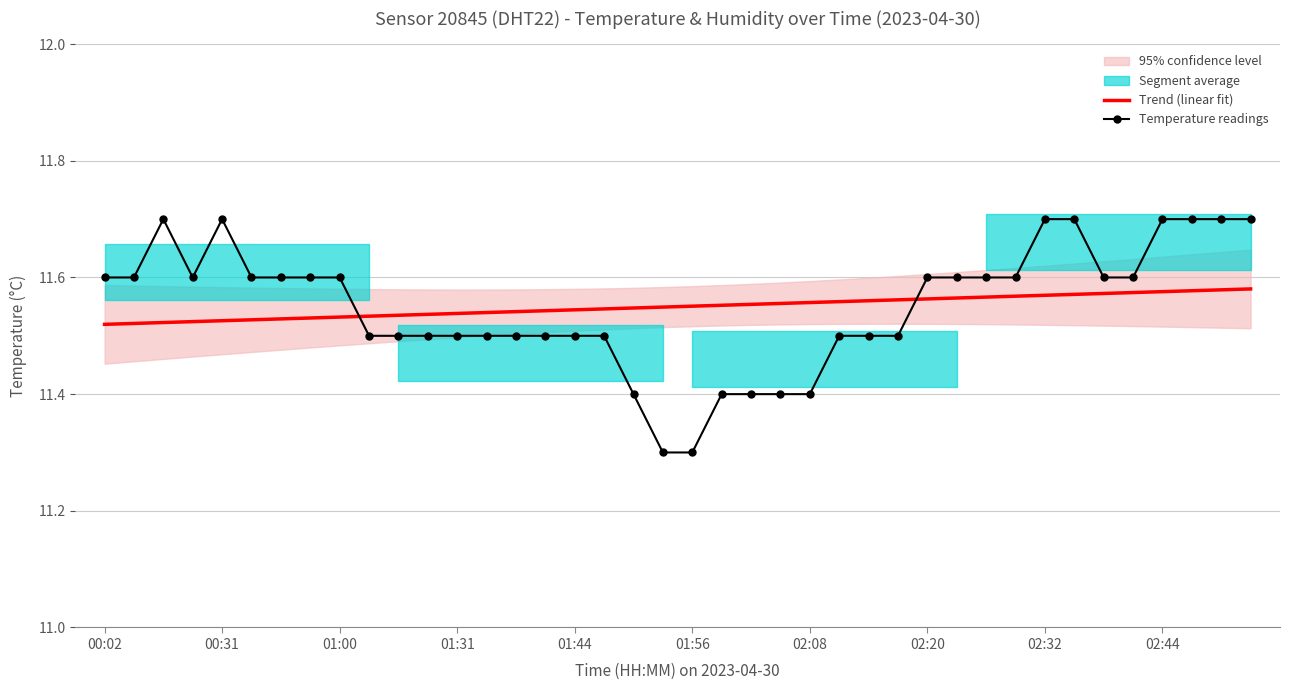

What is the minimum value shown in the chart?

11.3